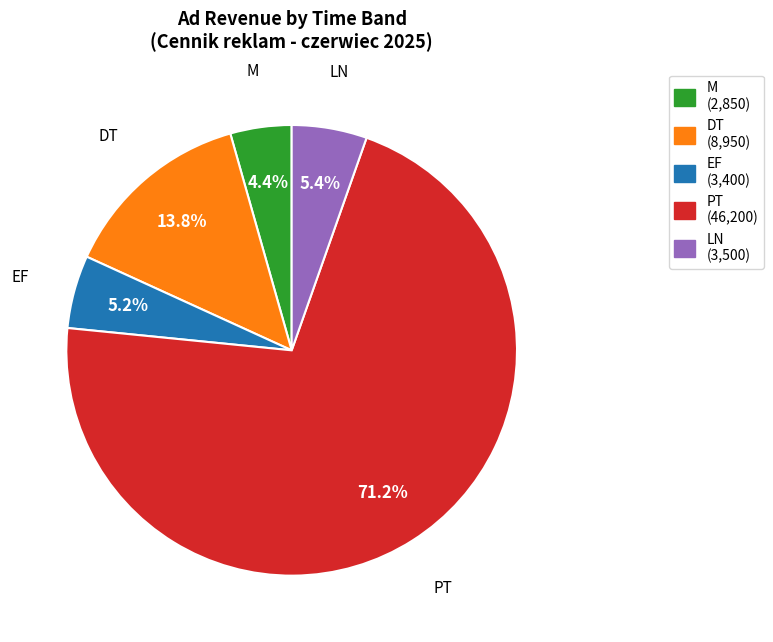

What is the ratio of the value at EF to the value at M?

1.2